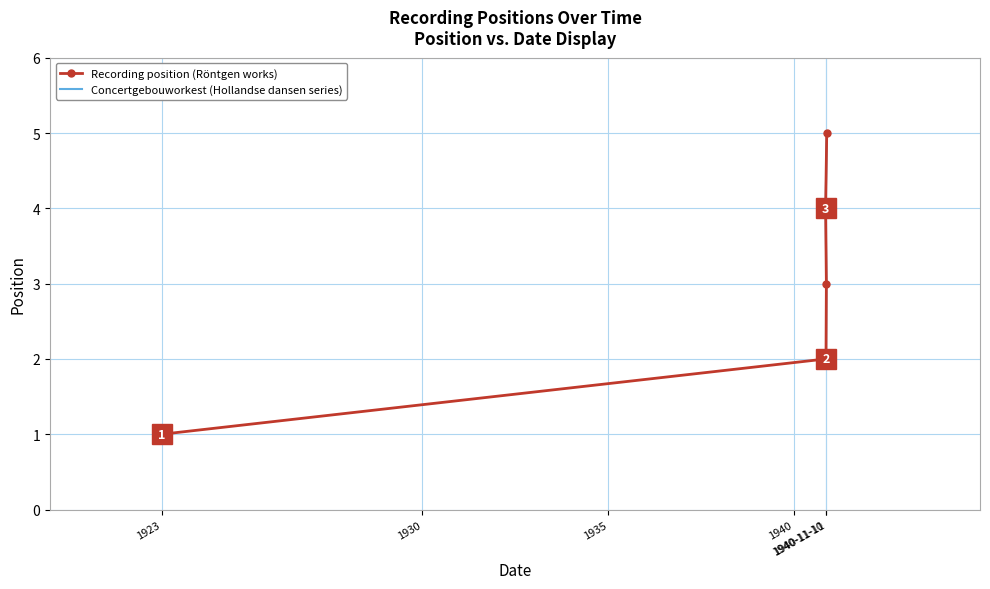

What is the label of the 5th point from the right?

1923